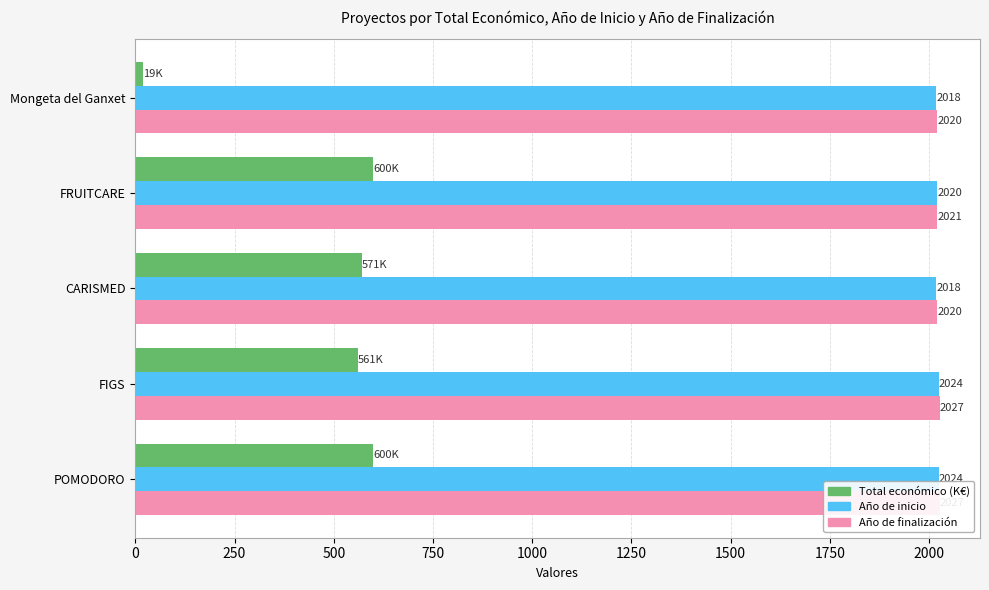

Which has a higher value, 500 or 250?

500